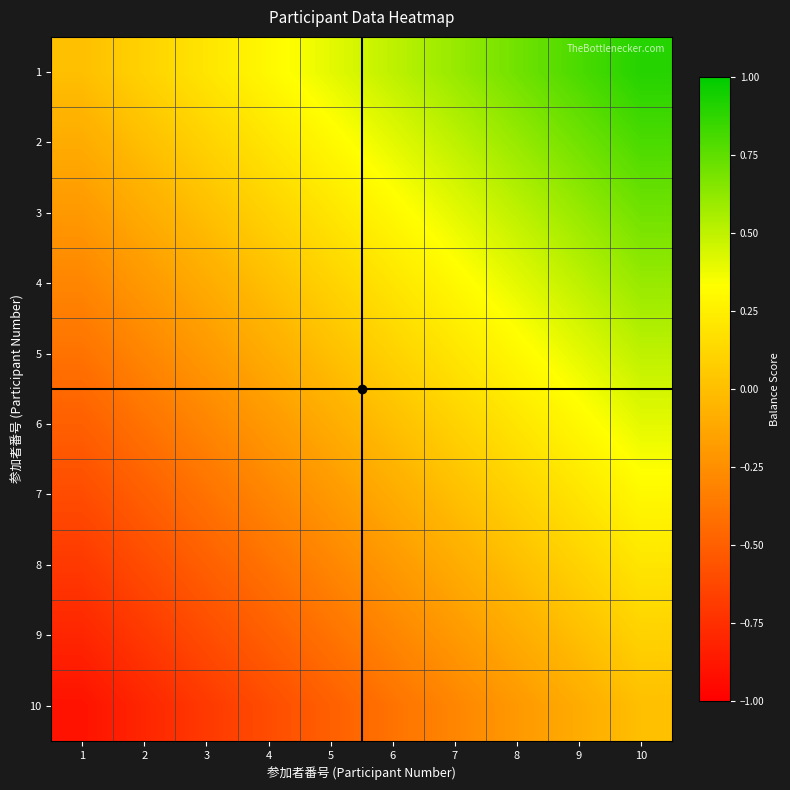

Rank the series by their maximum value, from lowest to highest.

10, 9, 8, 7, 6, 5, 4, 3, 2, 1